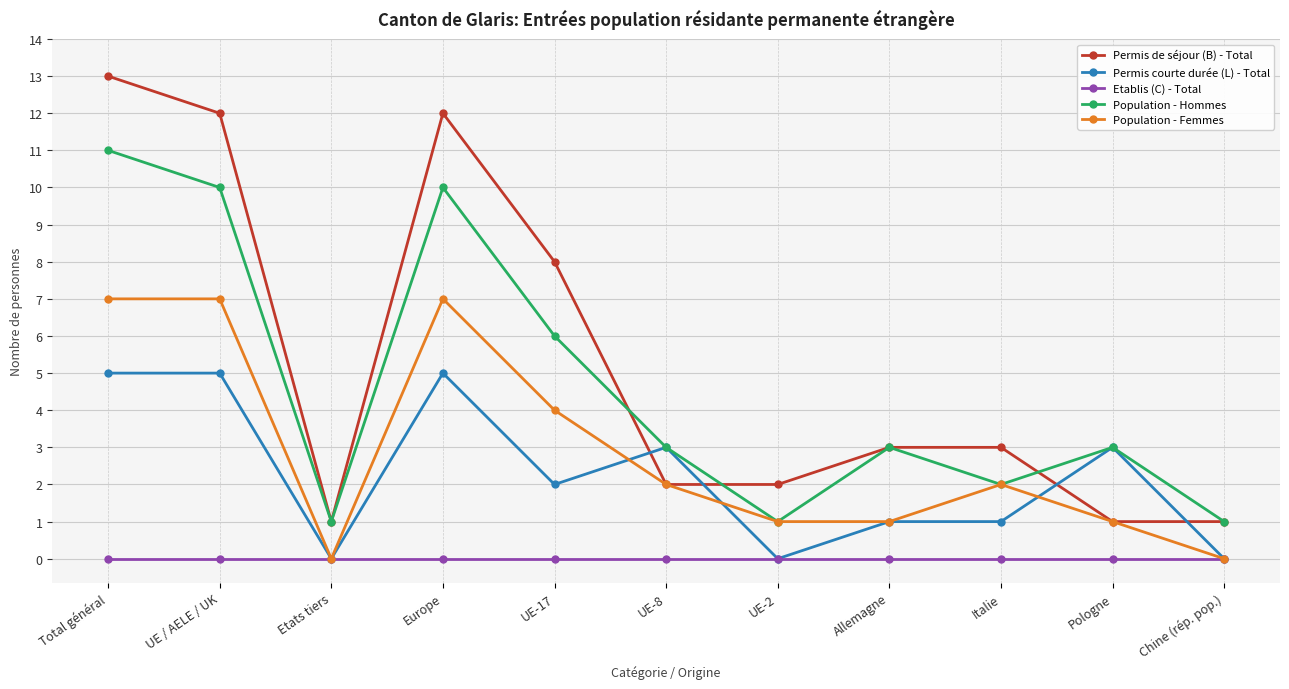

What is the difference between the maximum and minimum values in the Population - Hommes series?

10